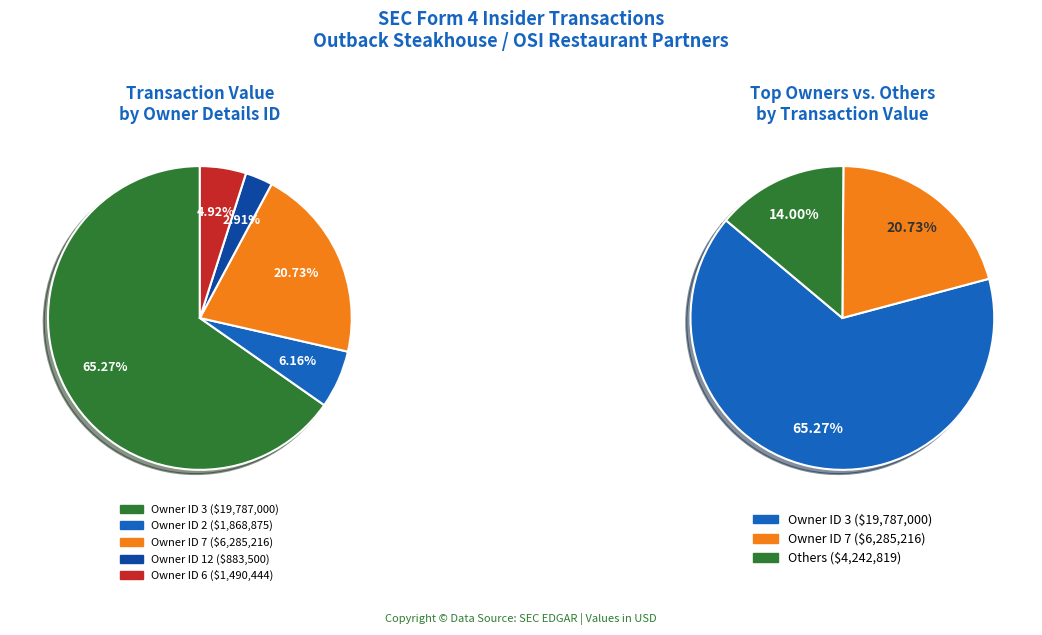

Does 7 account for over 50% of the chart?

No